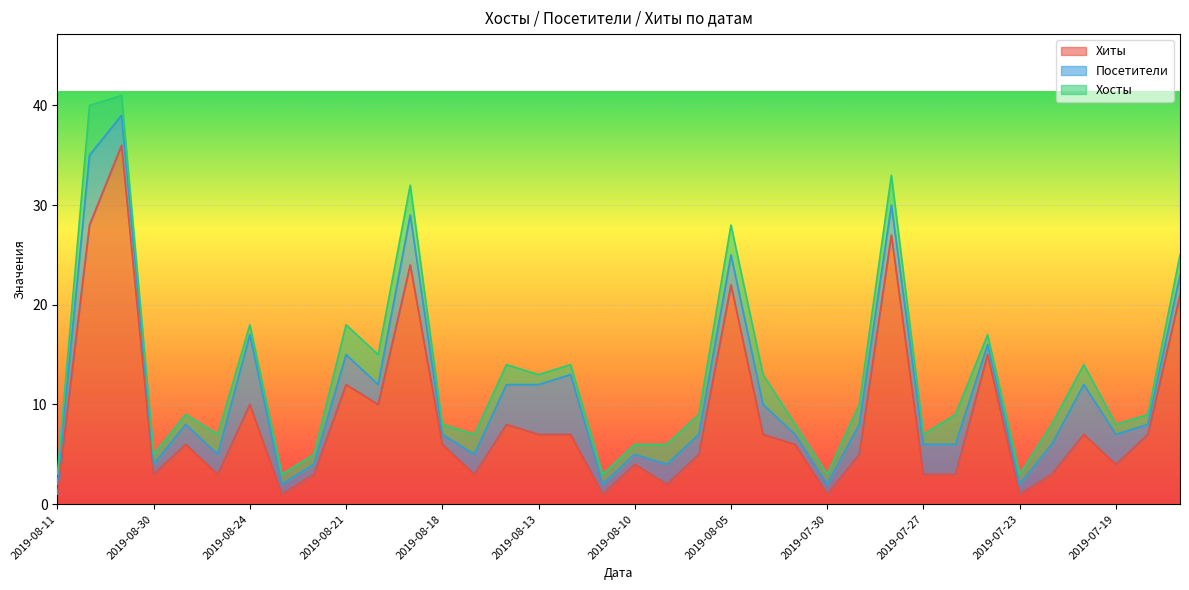

Which series has the widest spread of values?

Хиты